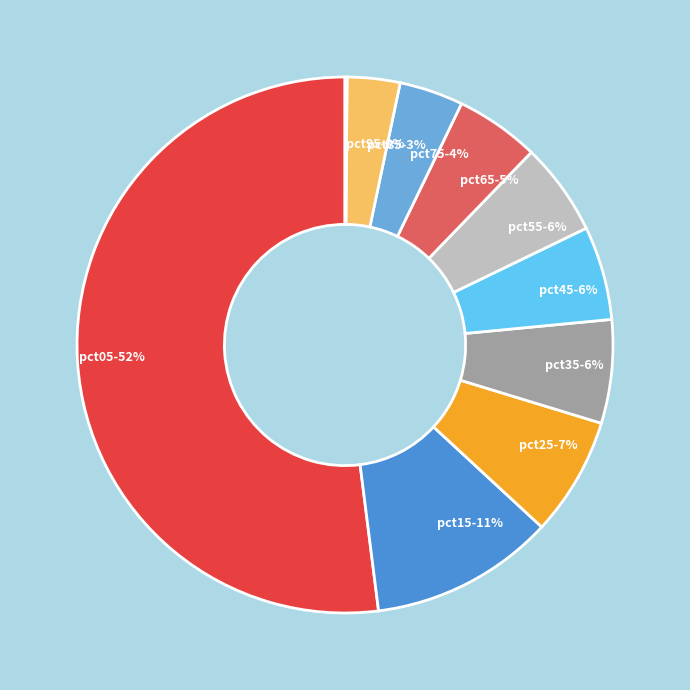

To the nearest percent, what portion does pct15 represent?

11%